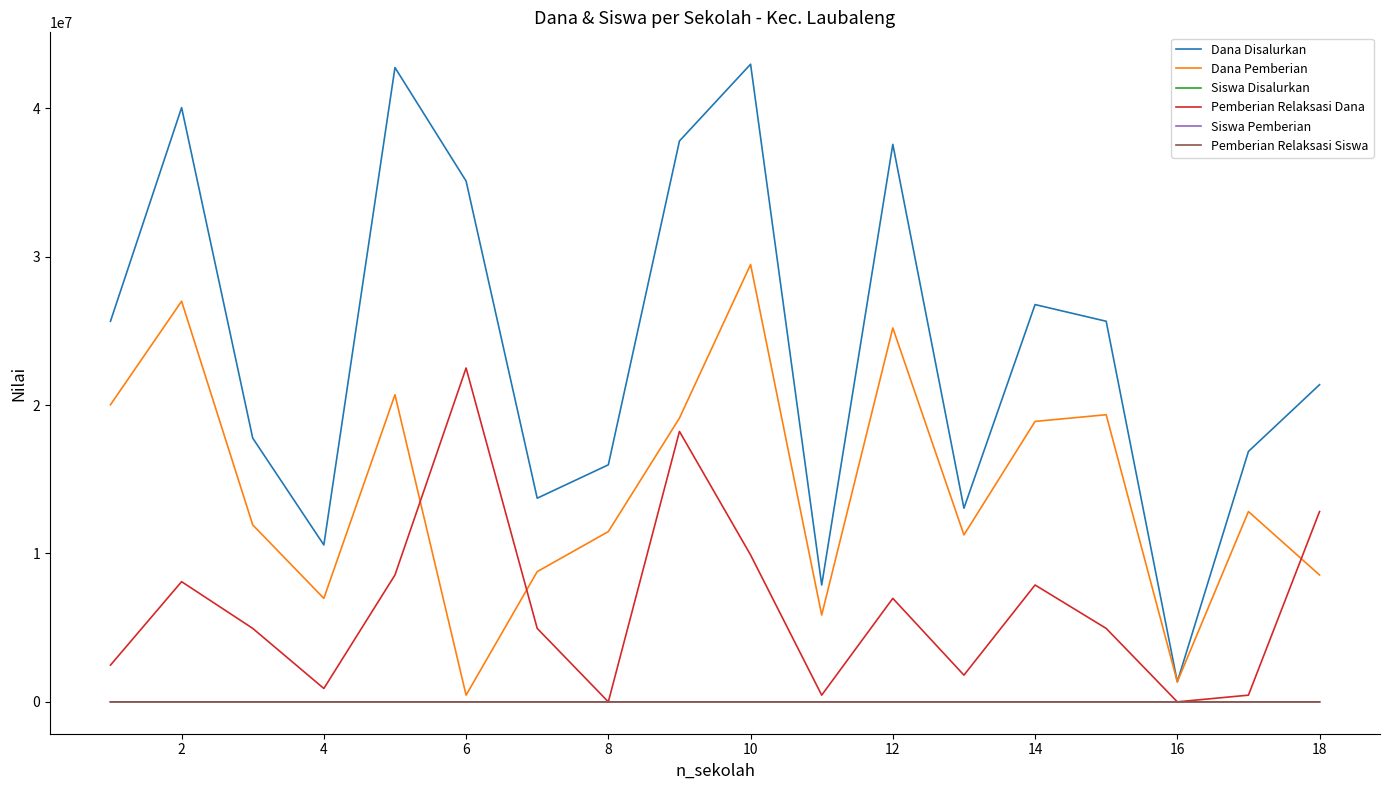

What is the sum of all Pemberian Relaksasi Siswa values?

283